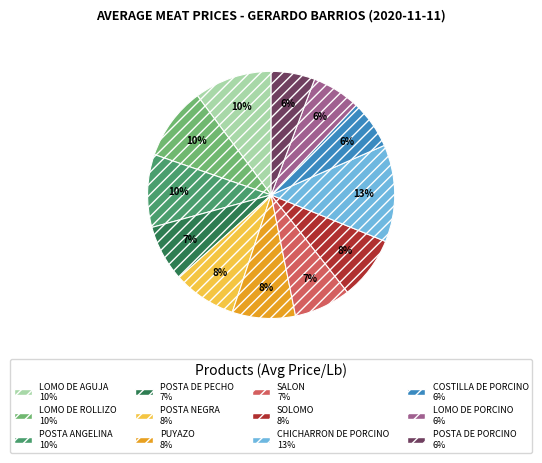

Which slice is the largest?

CHICHARRON DE PORCINO